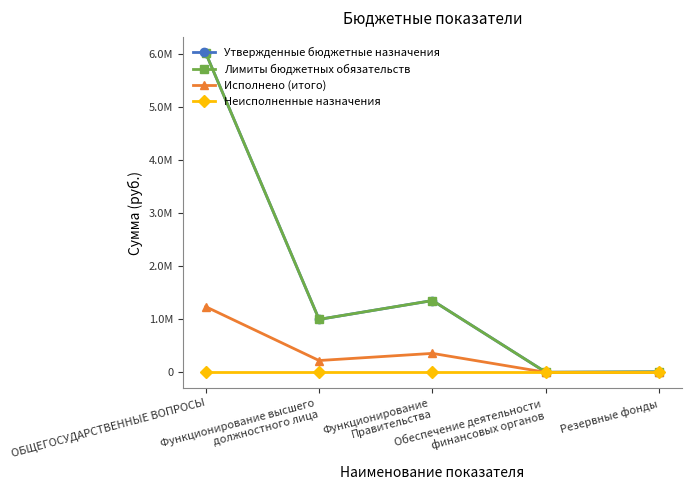

At how many categories does at least one series exceed 3649778?

1